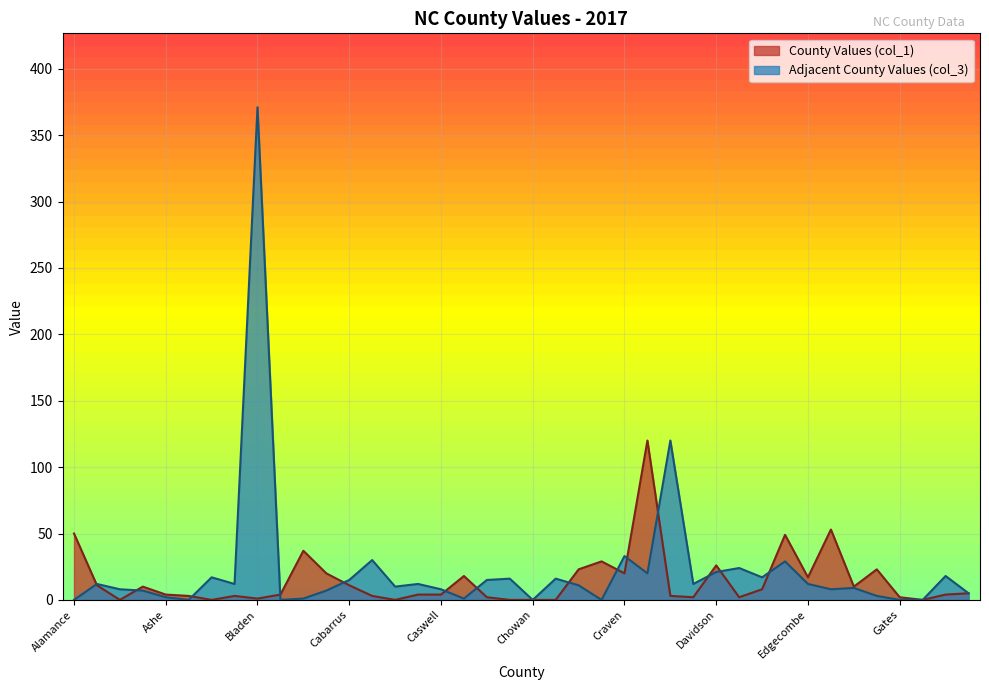

What is the average value?

15